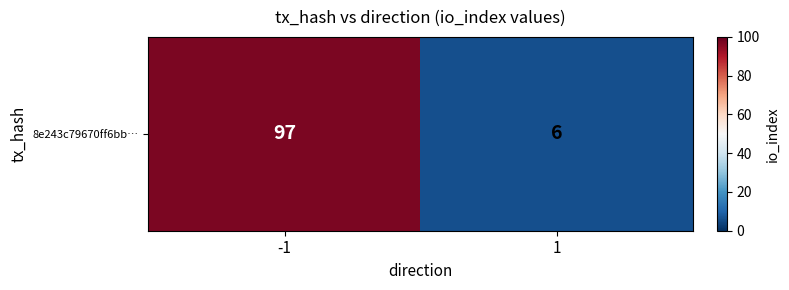

Reading right to left, transcribe all the data shown in this chart.

1=6	-1=97